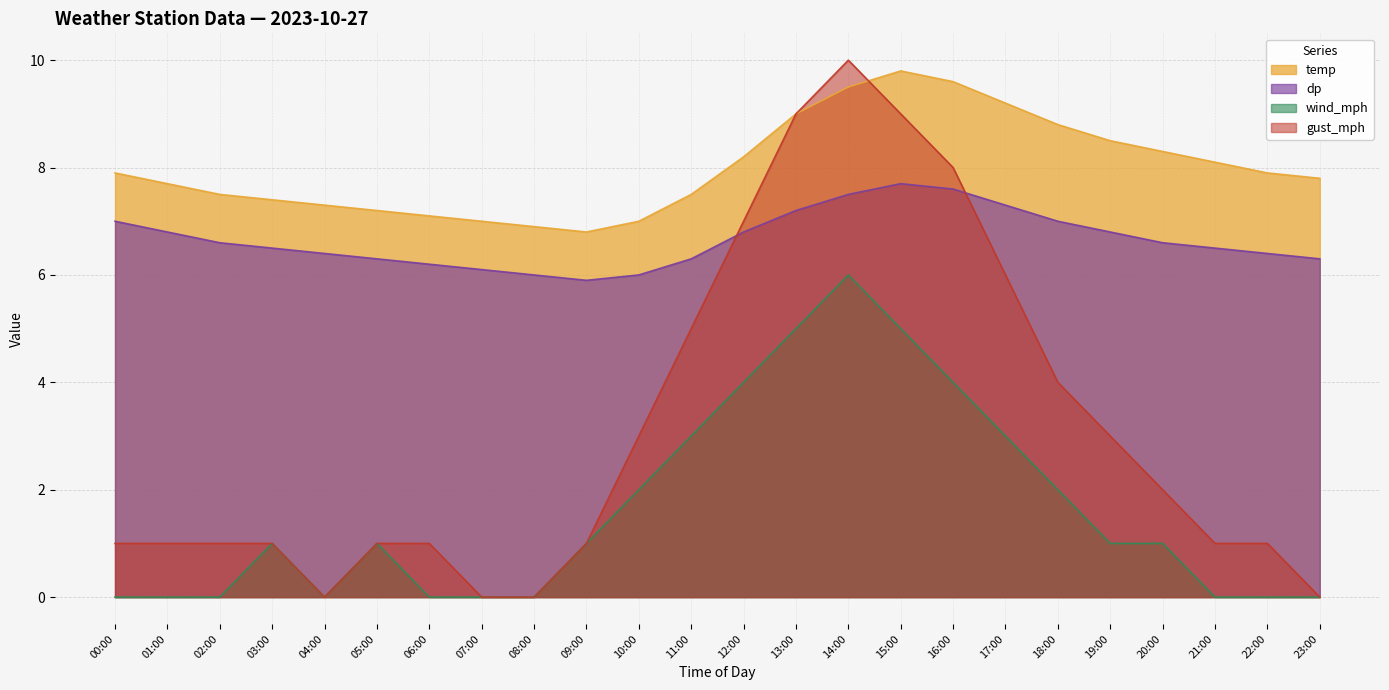

Reading left to right, list all the values displayed in this chart.

temp: 7.9	7.7	7.5	7.4	7.3	7.2	7.1	7.0	6.9	6.8	7.0	7.5	8.2	9.0	9.5	9.8	9.6	9.2	8.8	8.5	8.3	8.1	7.9	7.8
dp: 7.0	6.8	6.6	6.5	6.4	6.3	6.2	6.1	6.0	5.9	6.0	6.3	6.8	7.2	7.5	7.7	7.6	7.3	7.0	6.8	6.6	6.5	6.4	6.3
wind_mph: 0.0	0.0	0.0	1.0	0.0	1.0	0.0	0.0	0.0	1.0	2.0	3.0	4.0	5.0	6.0	5.0	4.0	3.0	2.0	1.0	1.0	0.0	0.0	0.0
gust_mph: 1.0	1.0	1.0	1.0	0.0	1.0	1.0	0.0	0.0	1.0	3.0	5.0	7.0	9.0	10.0	9.0	8.0	6.0	4.0	3.0	2.0	1.0	1.0	0.0